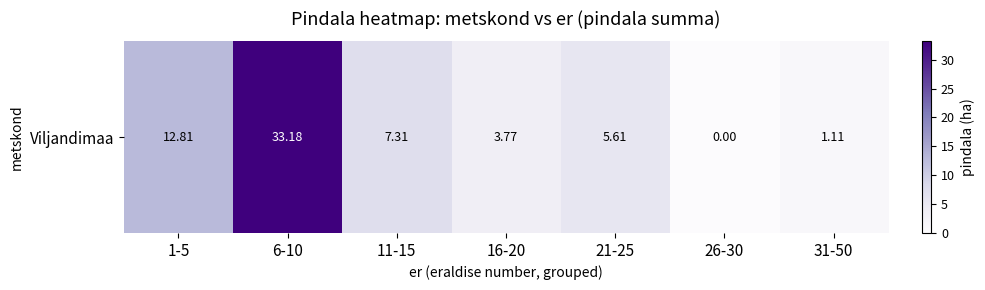

Reading left to right, transcribe all the data shown in this chart.

12.8	33.2	7.3	3.8	5.6	0.0	1.1